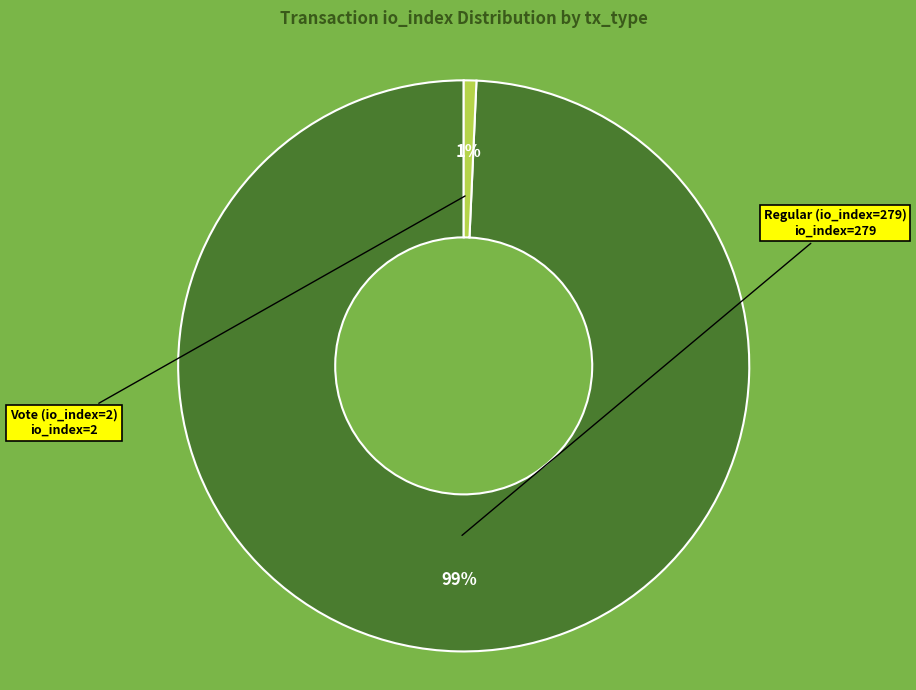

To the nearest percent, what is the average slice percentage?

50%